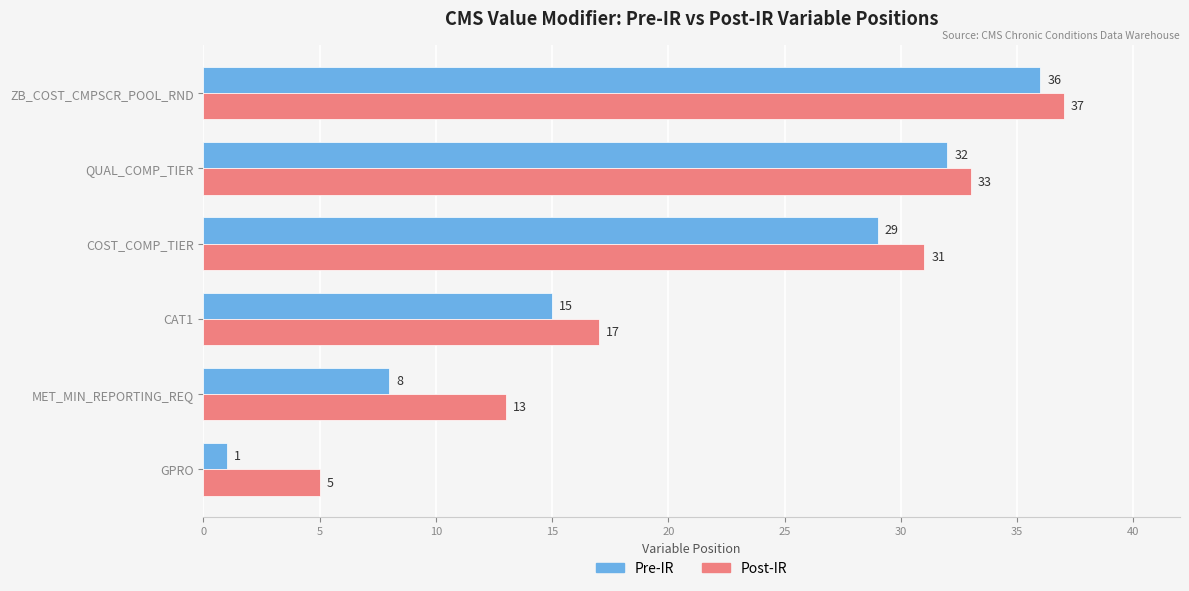

At which category does the chart reach its minimum across all series?

GPRO